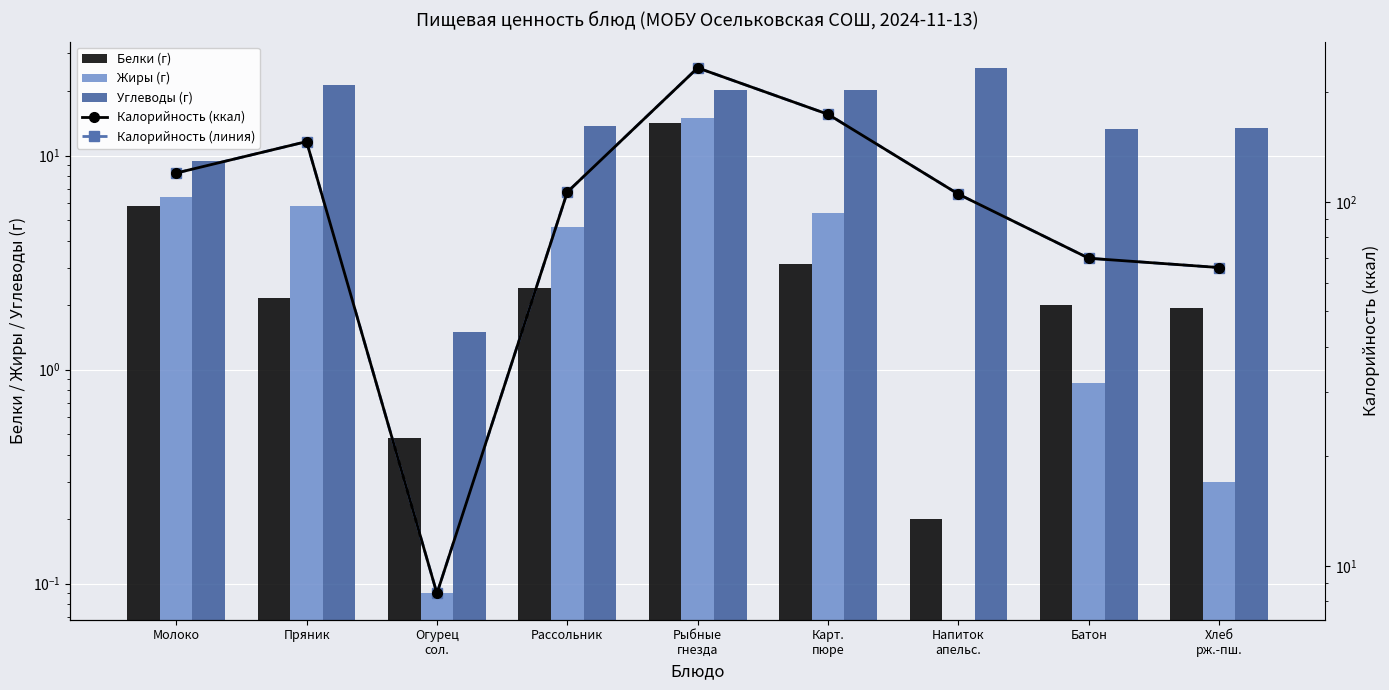

How many groups of bars are there?

9